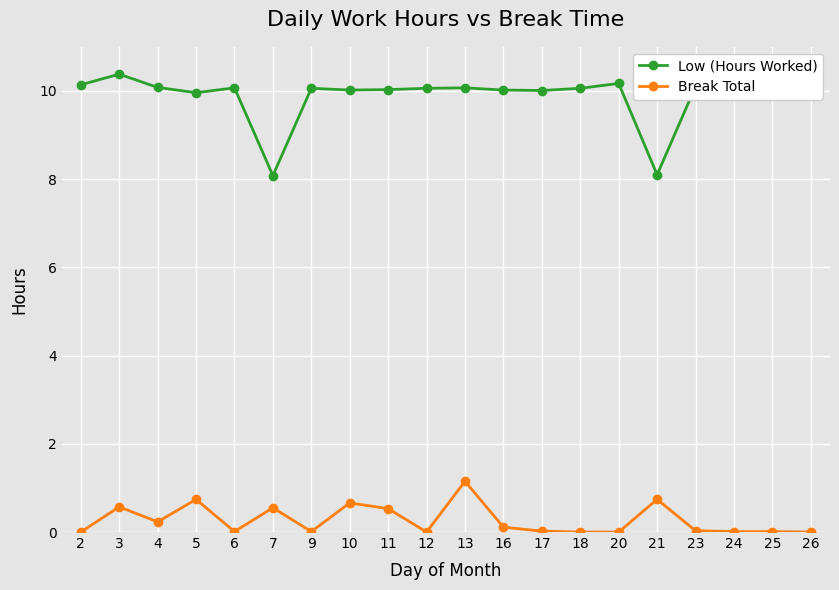

At which category does Break Total reach its first local peak?

3